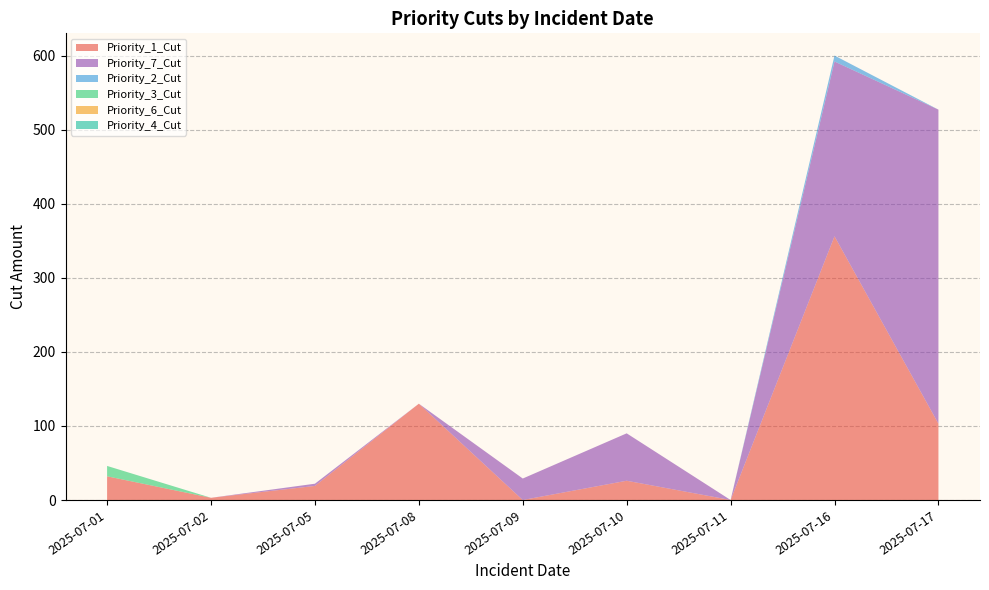

Reading left to right, transcribe all the data shown in this chart.

Priority_1_Cut: 32	3	19	130	0	26	0	356	103
Priority_7_Cut: 0	0	3	0	29	64	0	236	424
Priority_2_Cut: 0	0	0	0	0	0	0	8	0
Priority_3_Cut: 14	0	0	0	0	0	0	0	0
Priority_6_Cut: 0	0	0	0	0	0	0	0	0
Priority_4_Cut: 0	0	0	0	0	0	0	0	0